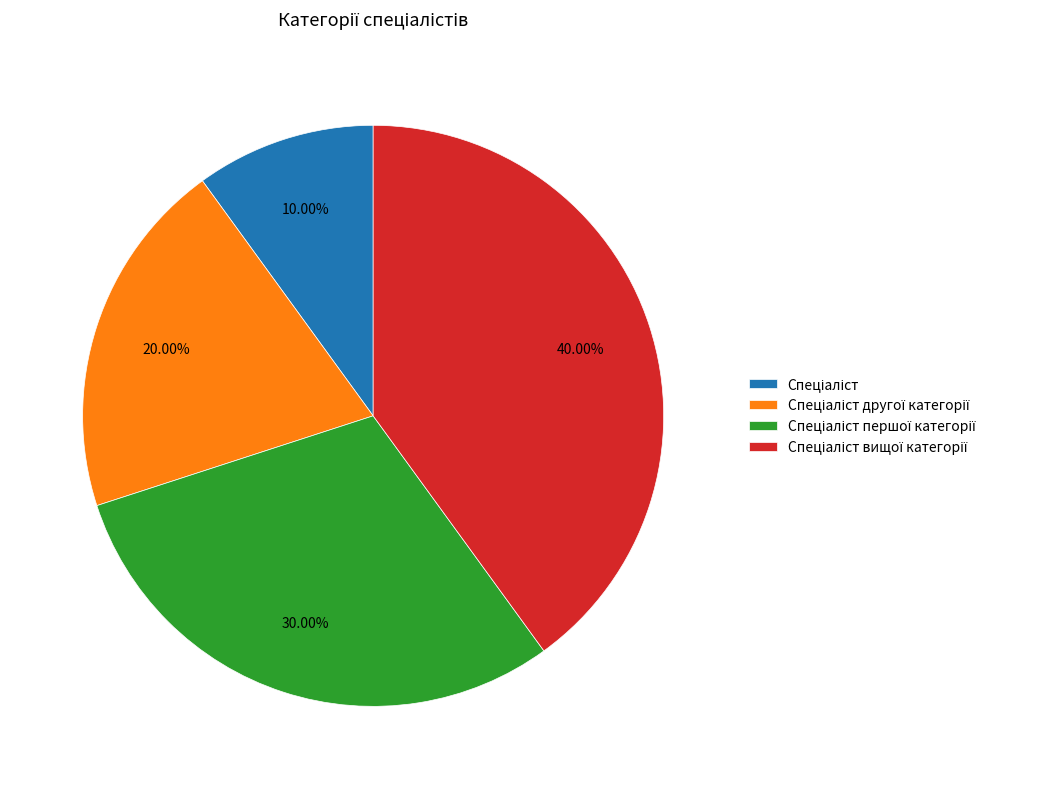

Is there any slice that represents more than half of the pie?

No